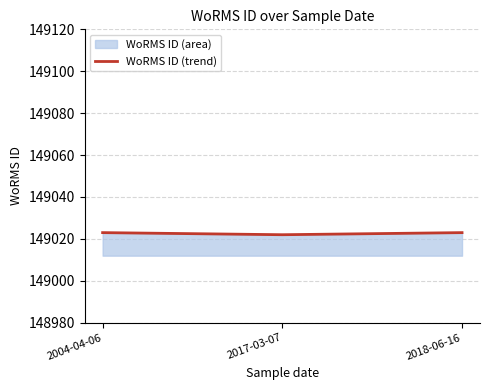

List the labels in order of value, largest first.

2004-04-06, 2018-06-16, 2017-03-07